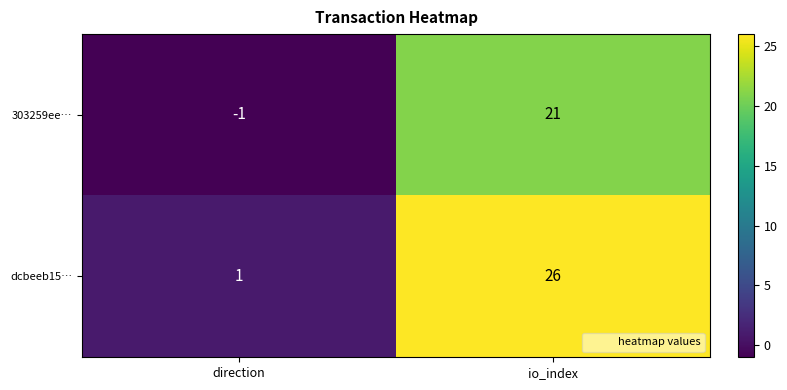

Reading left to right, extract all data points from this chart.

303259ee…: -1	21
dcbeeb15…: 1	26